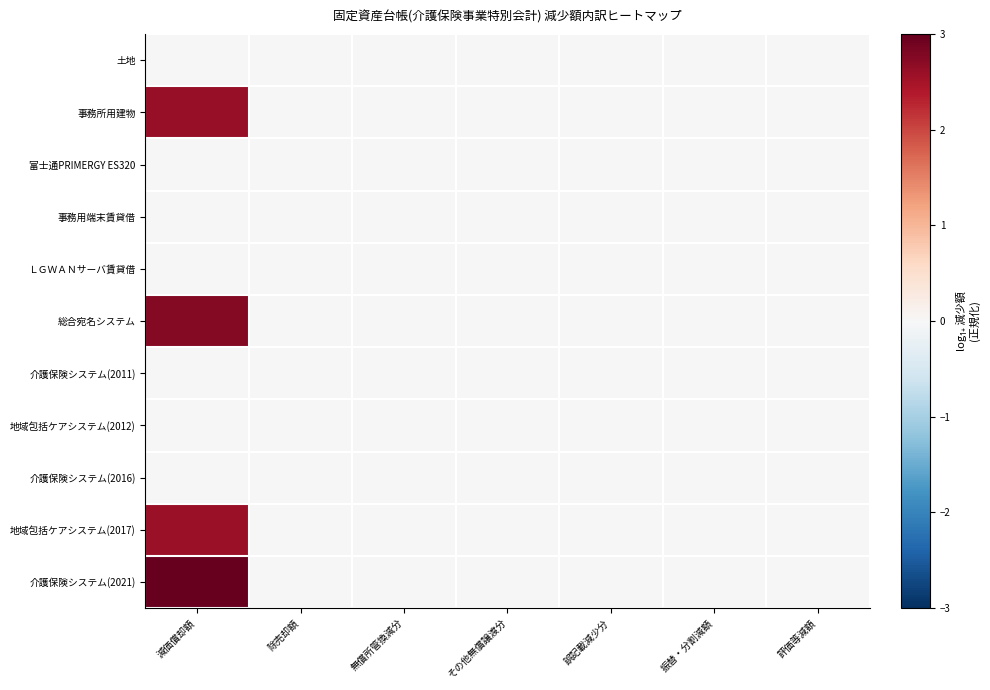

How many data points does each series have?

7